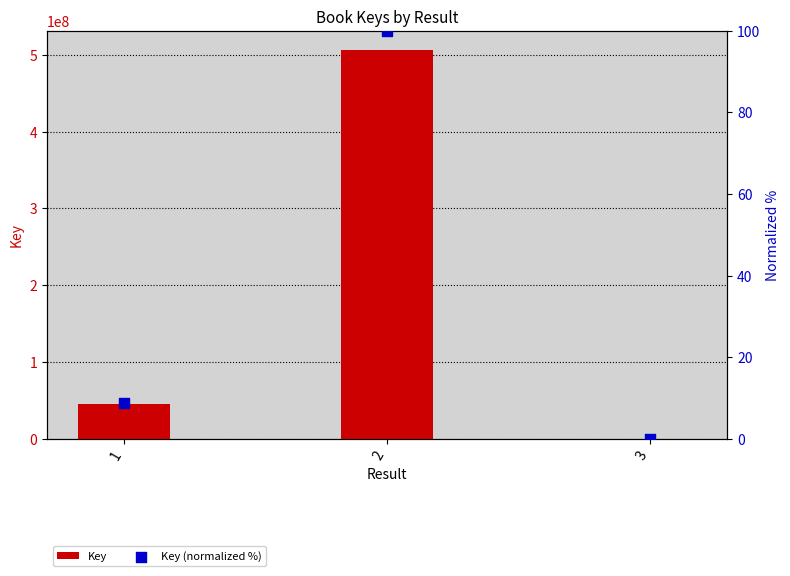

Which series has the largest total across all categories?

Key